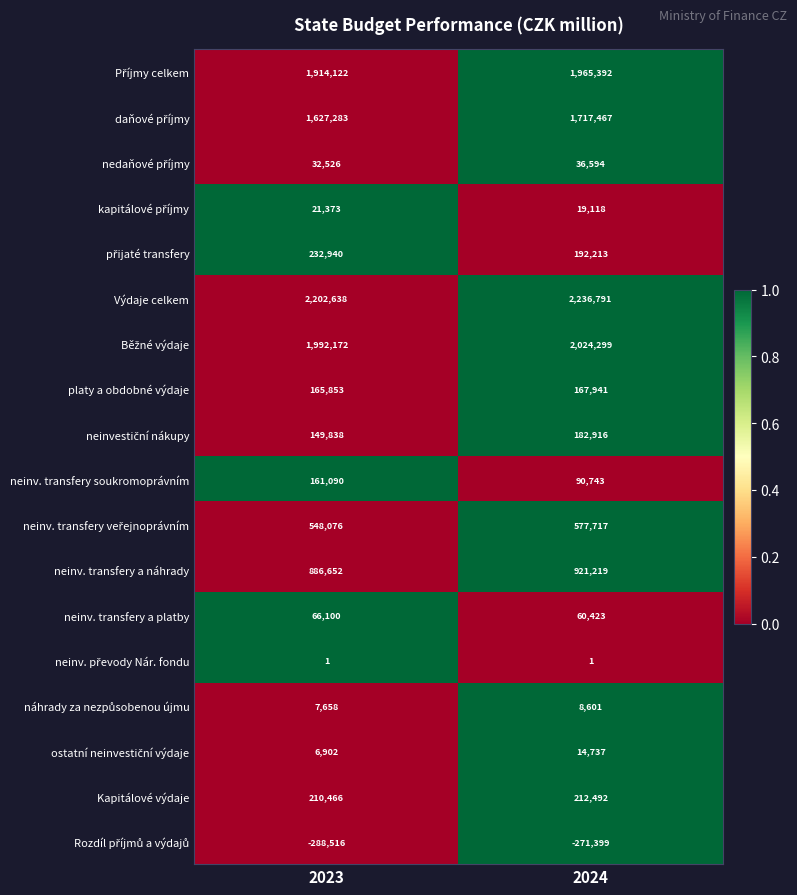

What is the difference between the highest and lowest values at 2023?

2491154